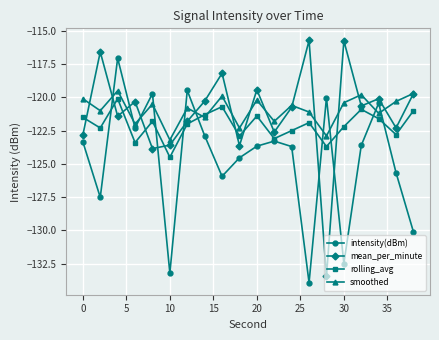

What is the lowest value of the smoothed series?

-123.2